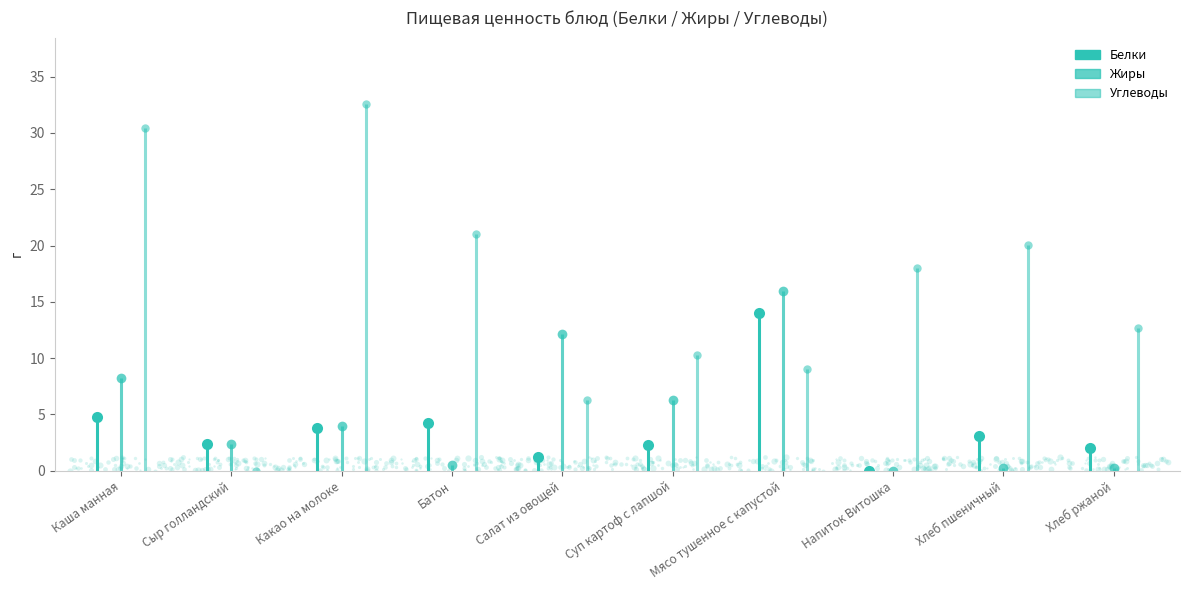

What is the sum of the Углеводы values at Мясо тушенное с капустой and Какао на молоке?

41.6